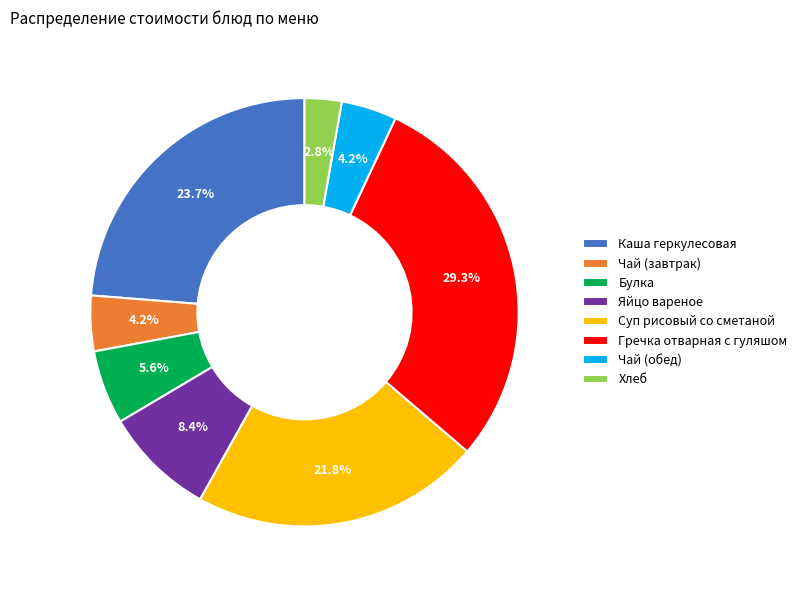

How much of the chart is everything except Яйцо вареное?

91.6%